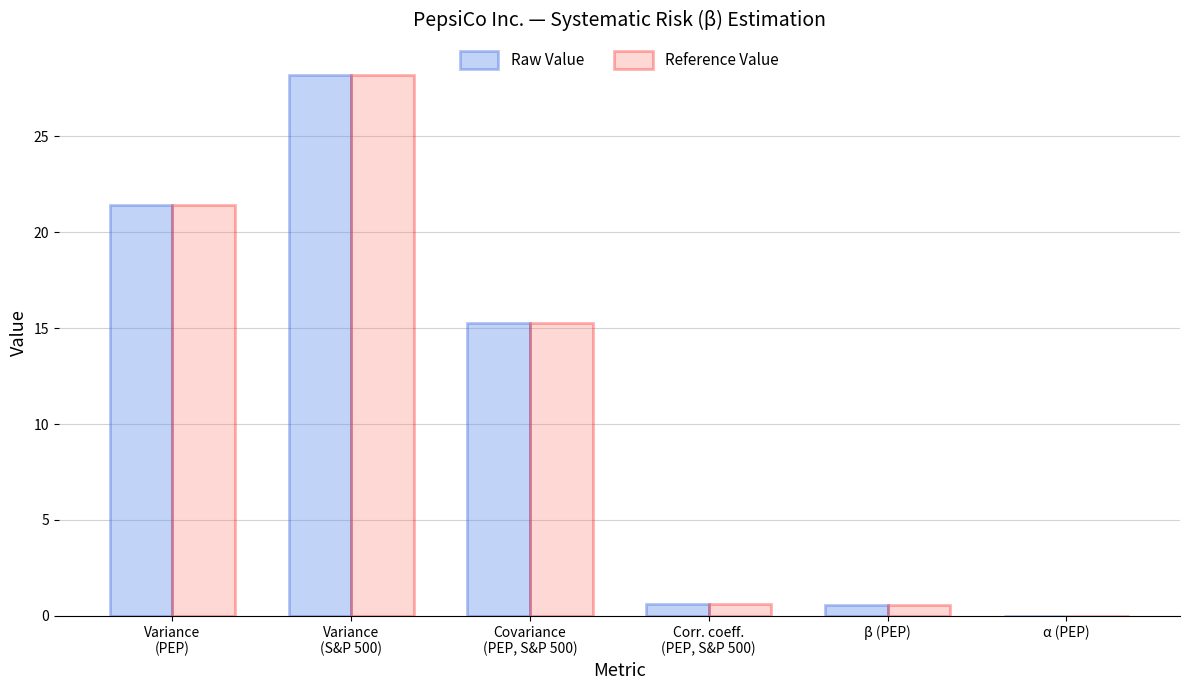

At which label does Raw Value first exceed 15?

Variance
(PEP)